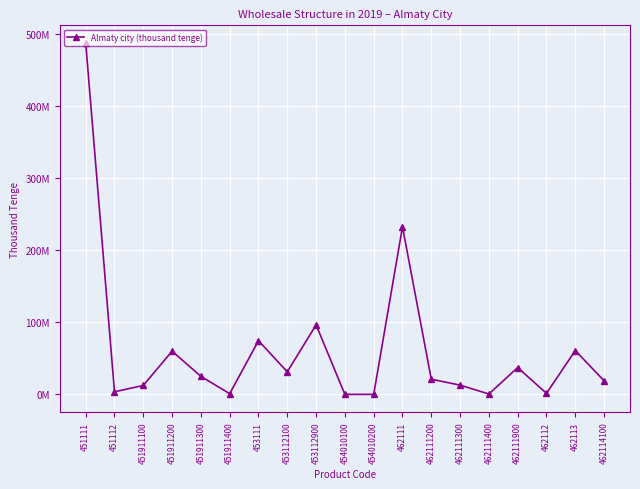

Reading left to right, what are all the values shown in this chart?

487433901	3628828	12419011	59992363	25007145	1040991	74472858	31302252	96427650	36198	15125	232418086	21061048	12882284	555993	37232569	1455296	60828585	18895713